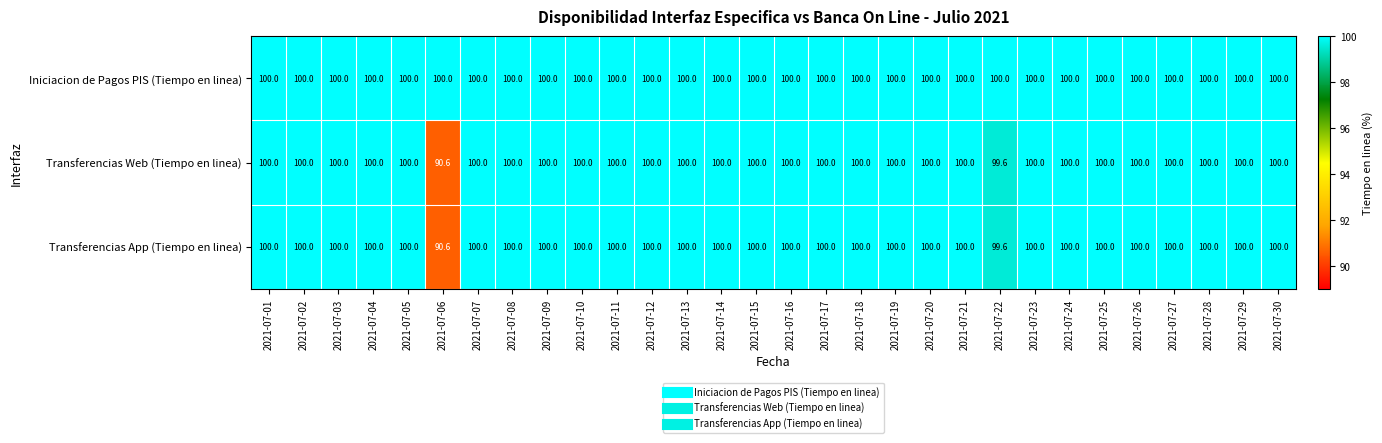

True or false: Transferencias App (Tiempo en linea) has a value of 100.0 at 2021-07-11.

True